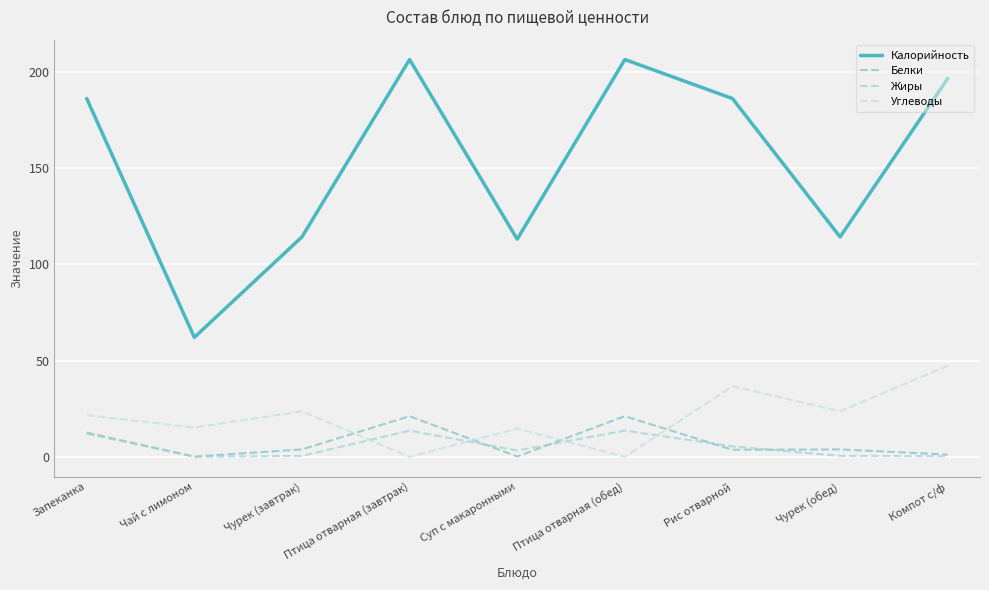

Which series has the widest spread of values?

Калорийность